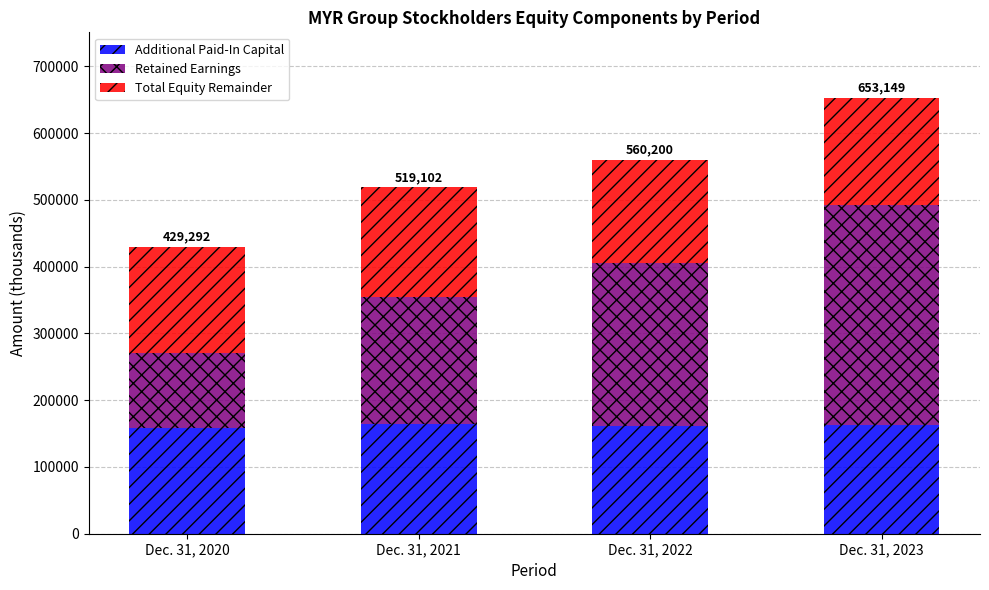

At which category is the sum across all series the highest?

Dec. 31, 2023